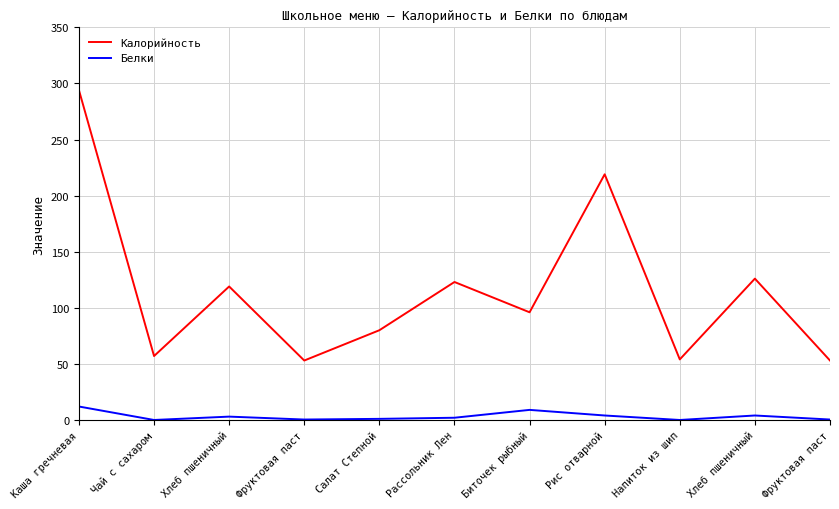

Which has a higher value, Рис отварной or Биточек рыбный?

Рис отварной